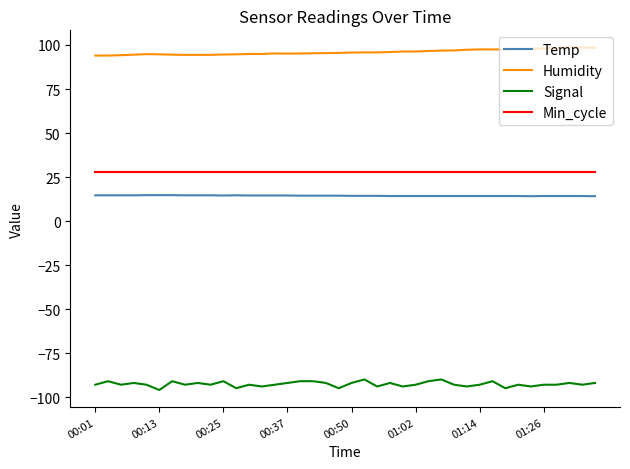

Which series has the largest total across all categories?

Humidity